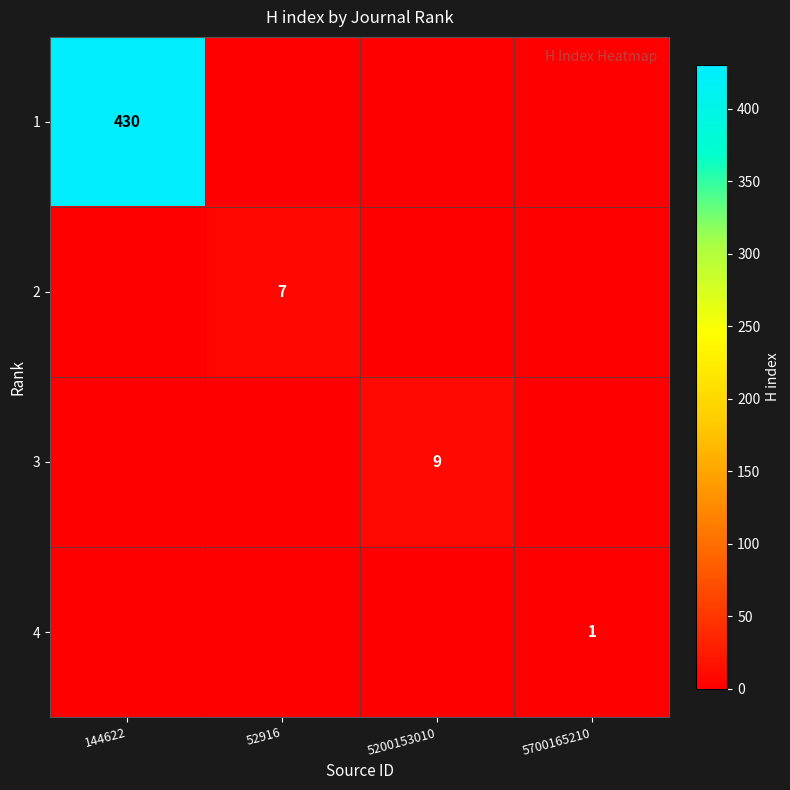

Which category has the lowest value in the 1 series?

52916